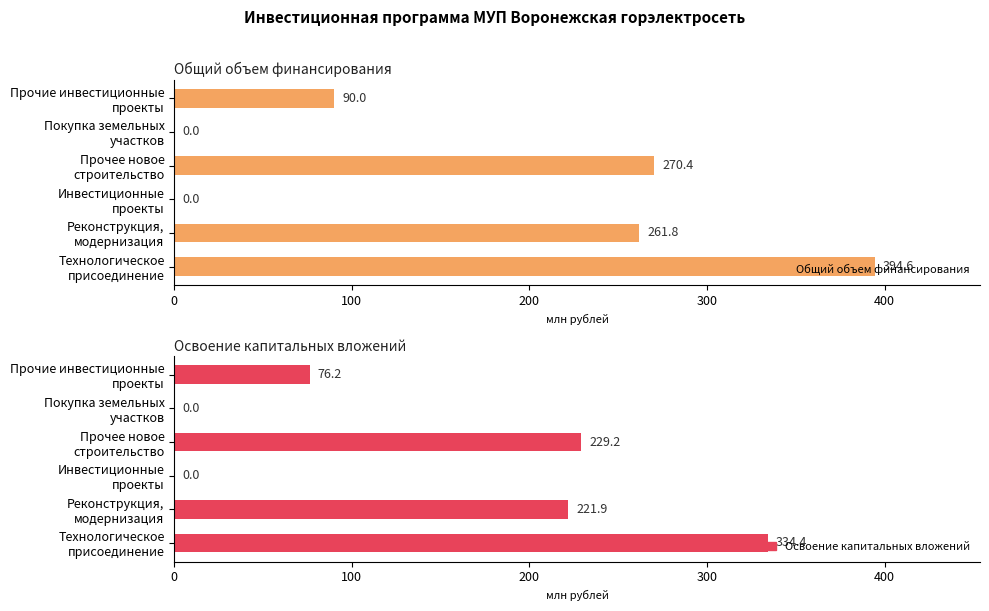

True or false: Общий объем финансирования has a value of 119.6 at Инвестиционные проекты.

False